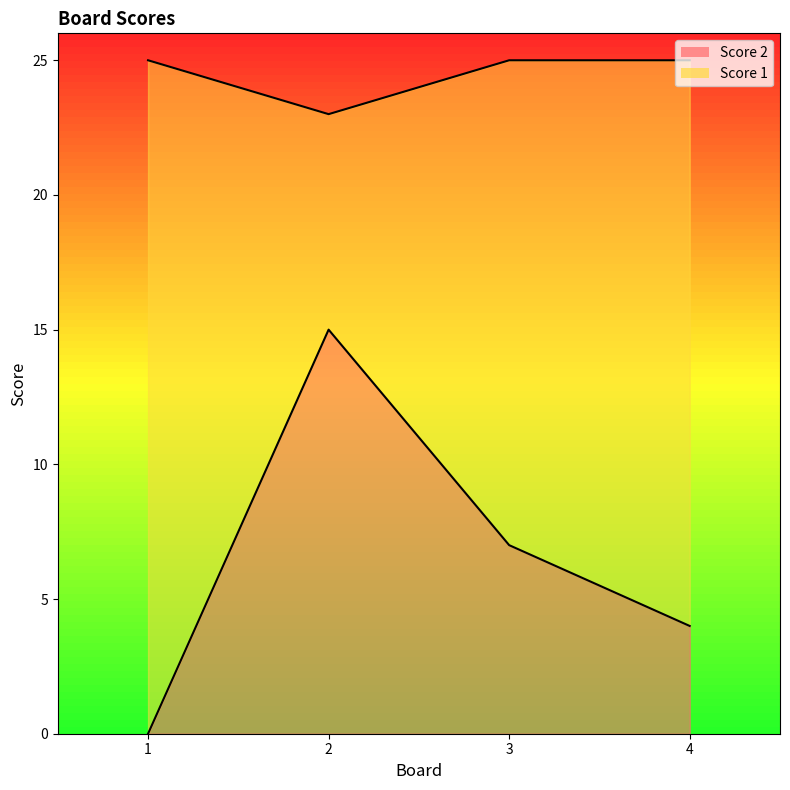

How many data points in Score 2 are less than 7?

2